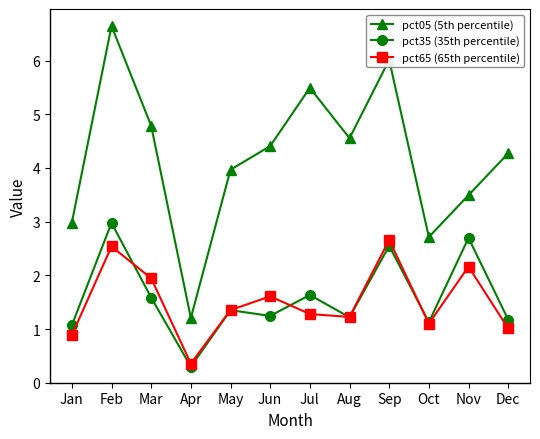

After their last crossing, which series has the higher values: pct65 (65th percentile) or pct35 (35th percentile)?

pct35 (35th percentile)